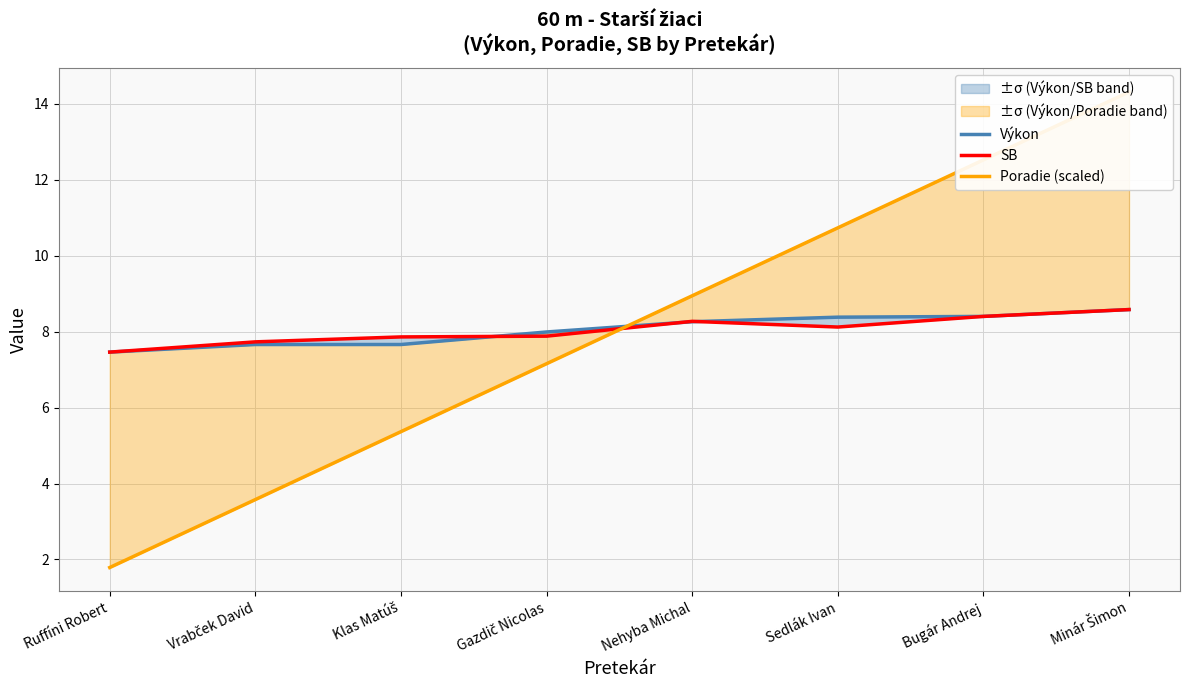

How many lines are shown in the chart?

3